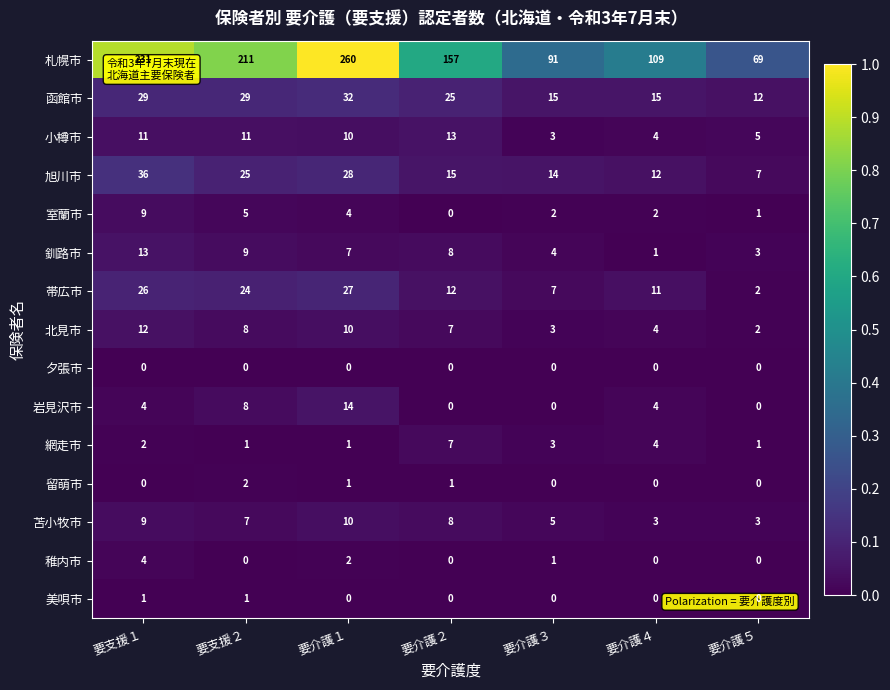

What is the maximum value shown in the chart?

260